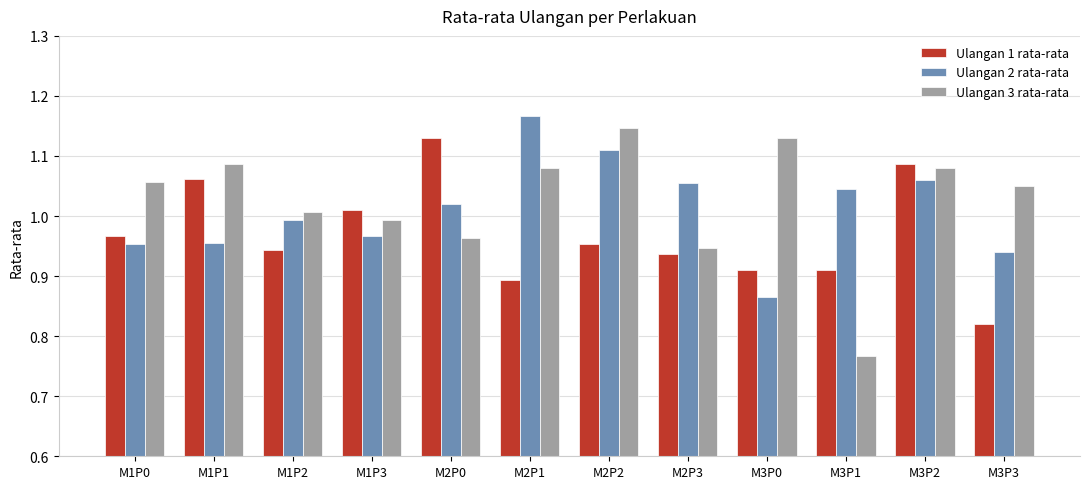

What is the sum of all Ulangan 2 rata-rata values?

12.1